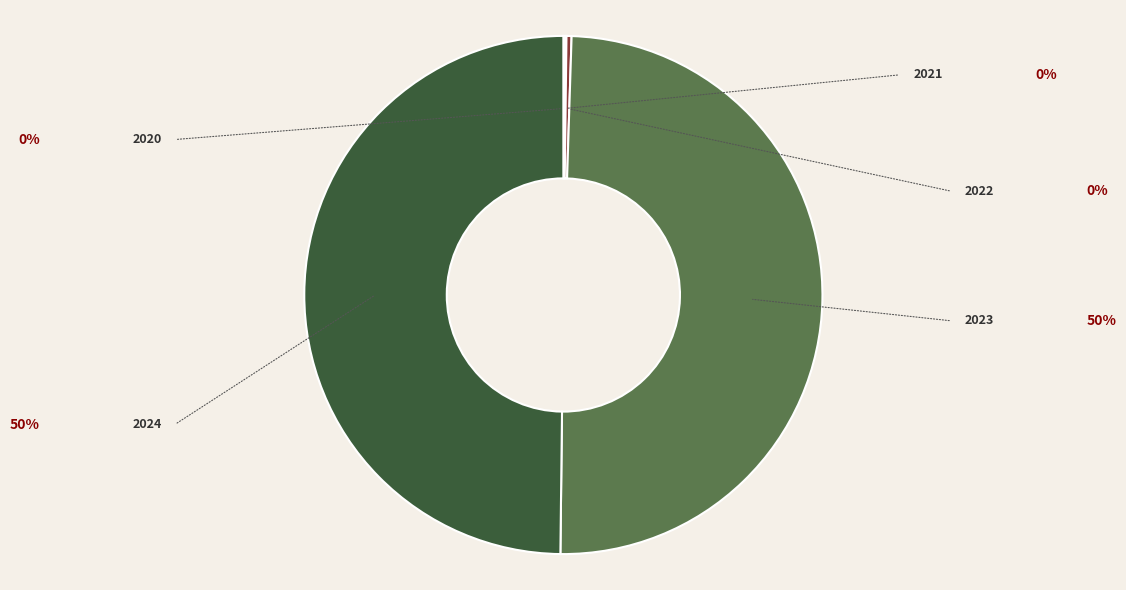

The 2020 slice represents 0% of the pie. True or false?

True